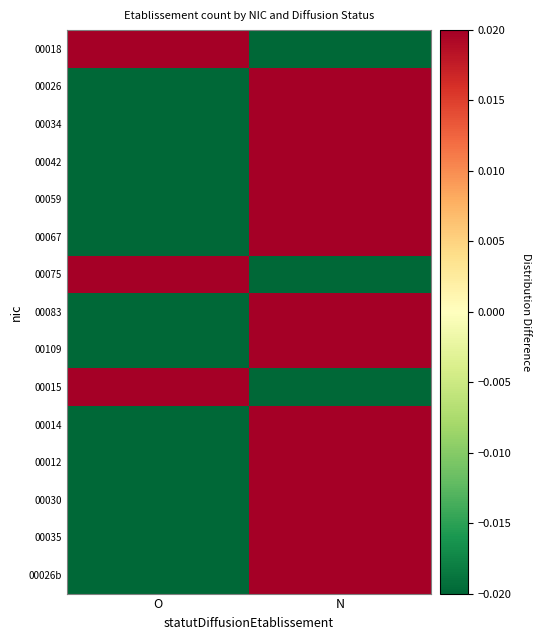

Rank the series at N from highest to lowest value.

00026, 00034, 00042, 00059, 00067, 00083, 00109, 00014, 00012, 00030, 00035, 00026b, 00015, 00018, 00075